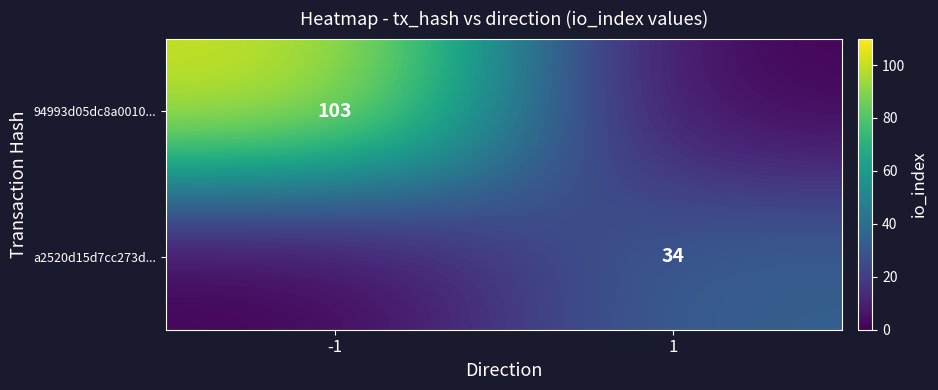

What is the maximum value shown in the chart?

103